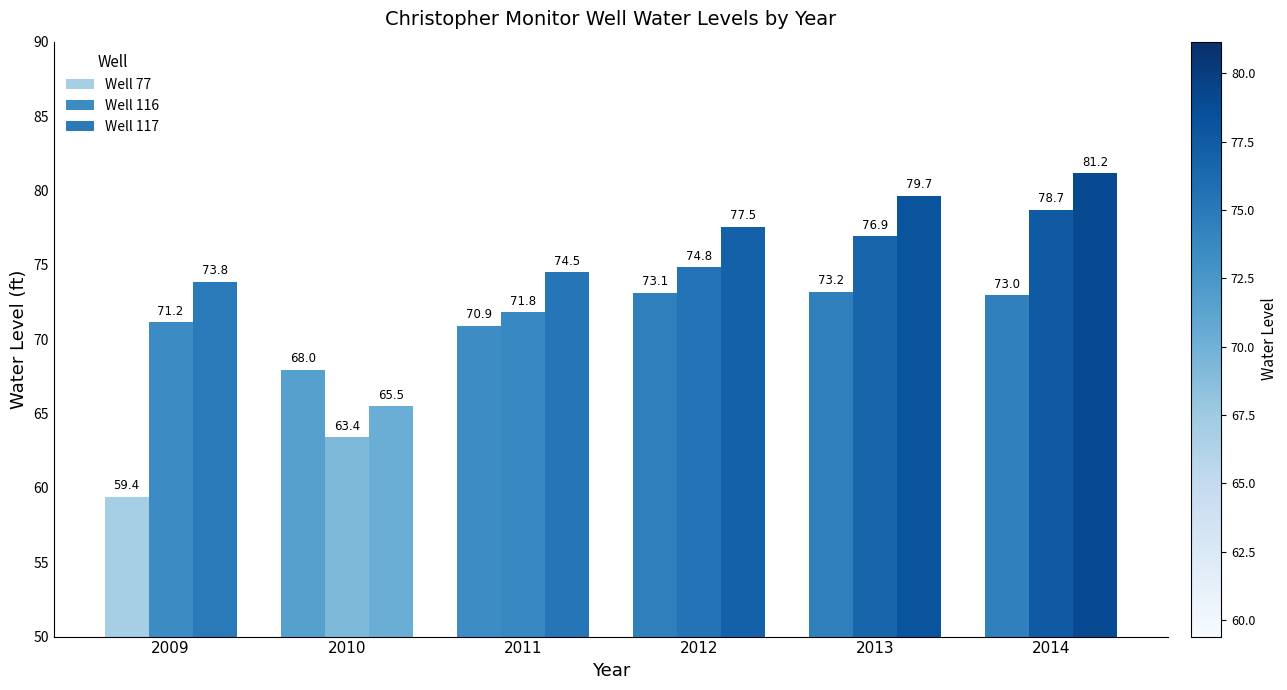

What is the value of the Well 117 bar at the 2nd from the left?

65.5